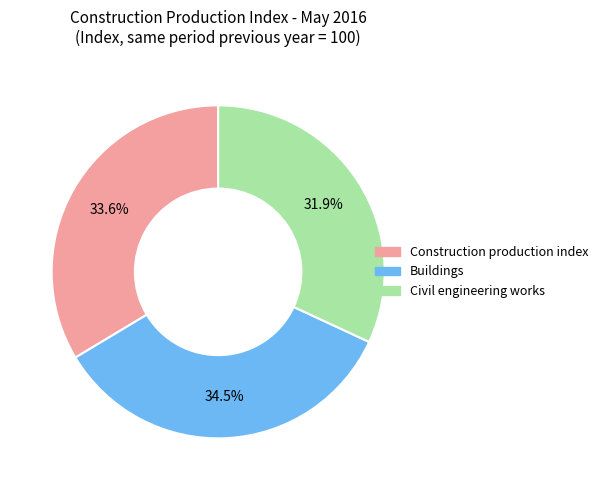

The Buildings slice represents 29% of the pie. True or false?

False